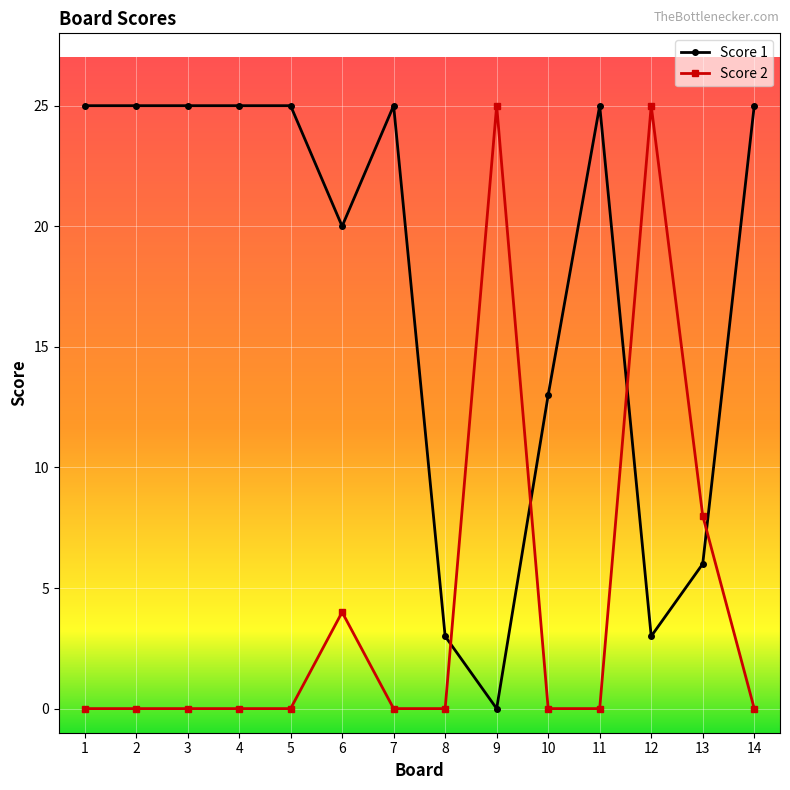

Count the number of data series in this chart.

2